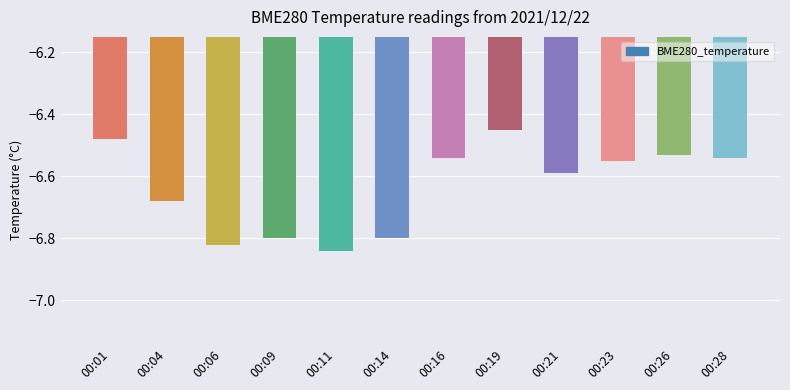

Does the chart contain stacked bars?

No